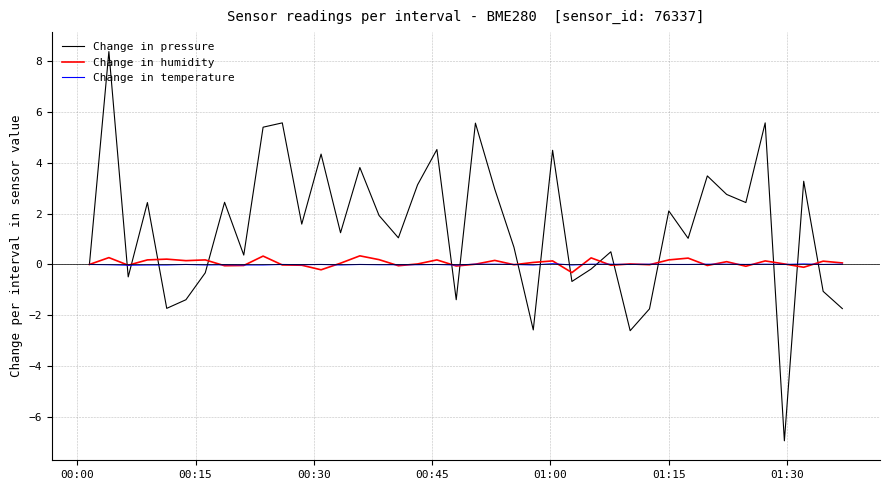

Which series has the widest spread of values?

Change in pressure